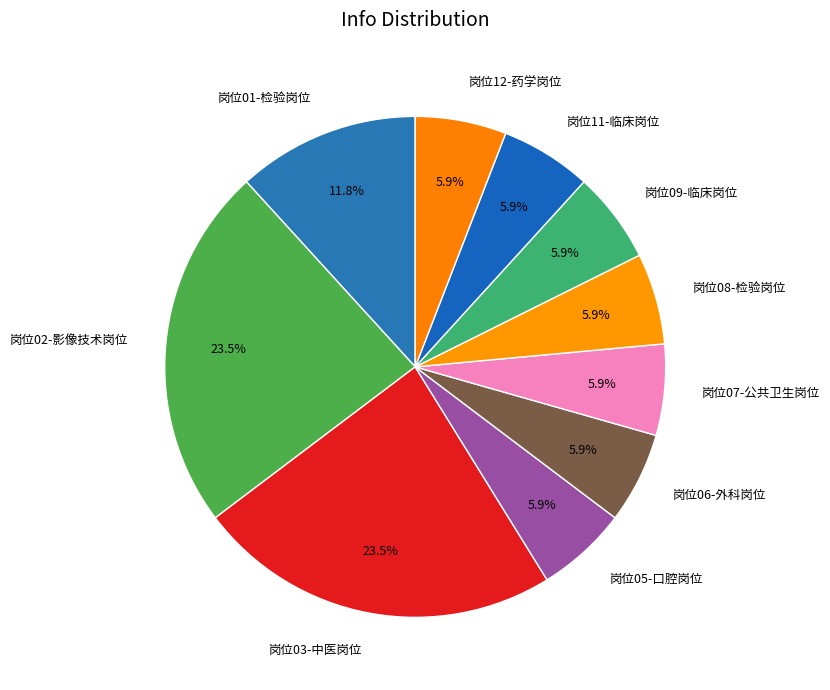

What portion of the pie excludes 岗位03-中医岗位?

76.5%